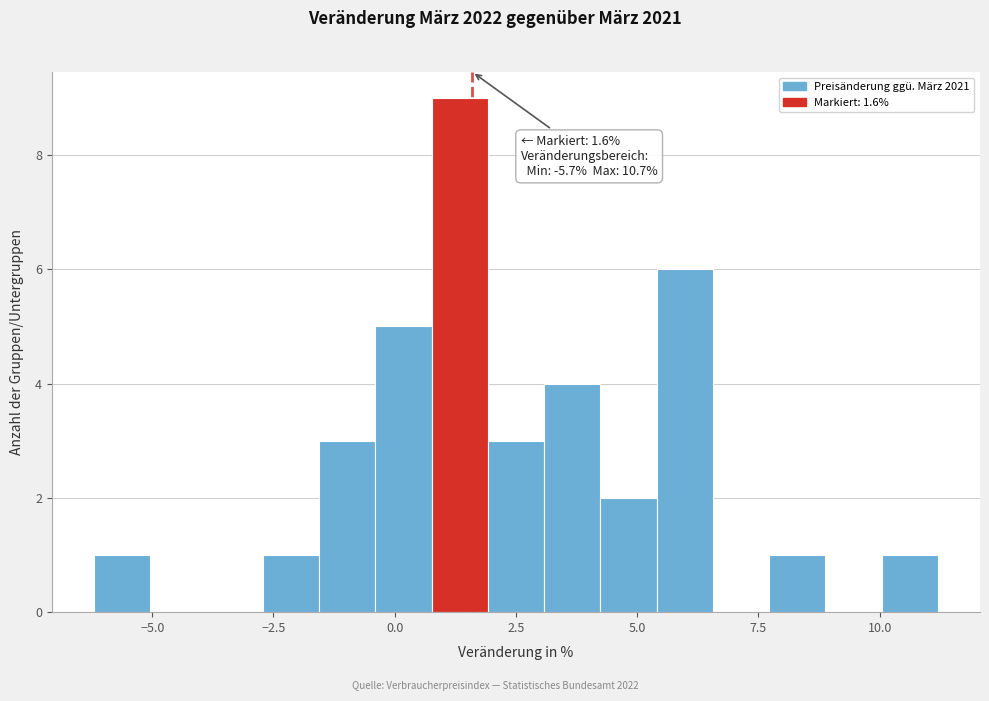

Around what value on the x-axis is the tallest bar? Give the approximate position of its centre, as read against the axis.

1.5